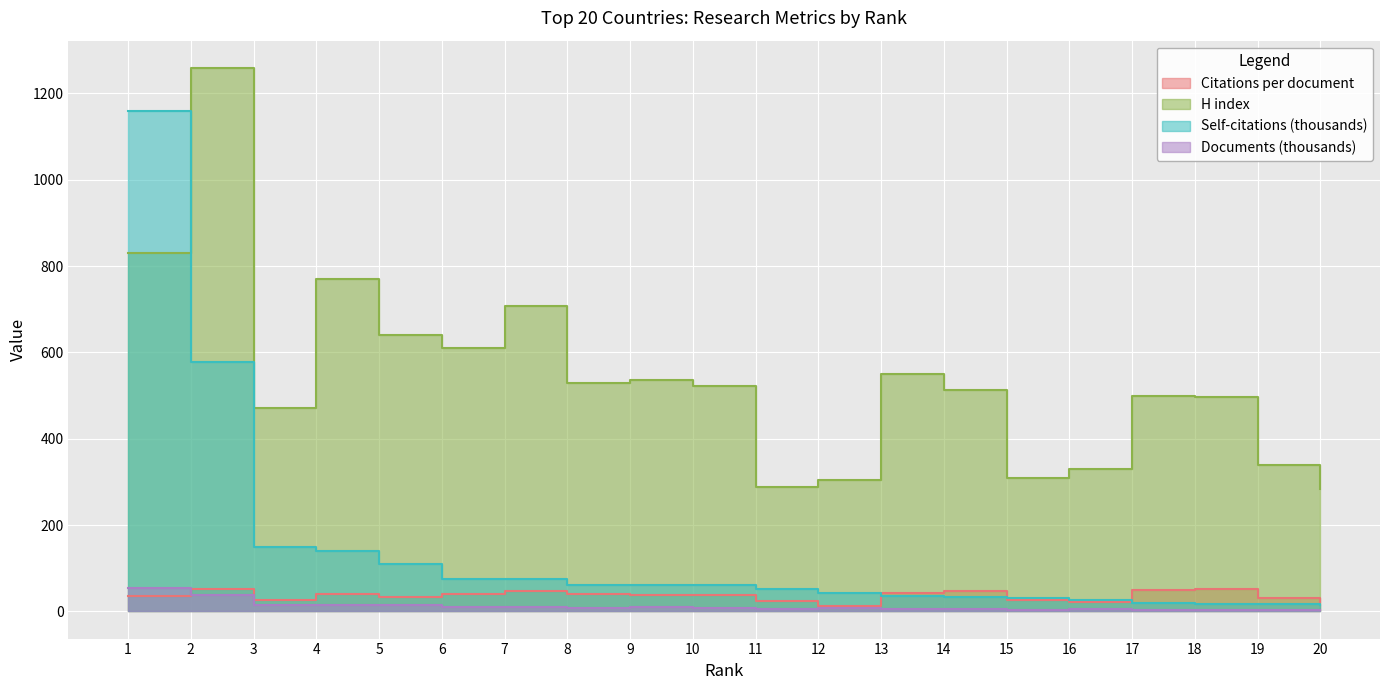

Which has a higher value, 6 or 7?

7